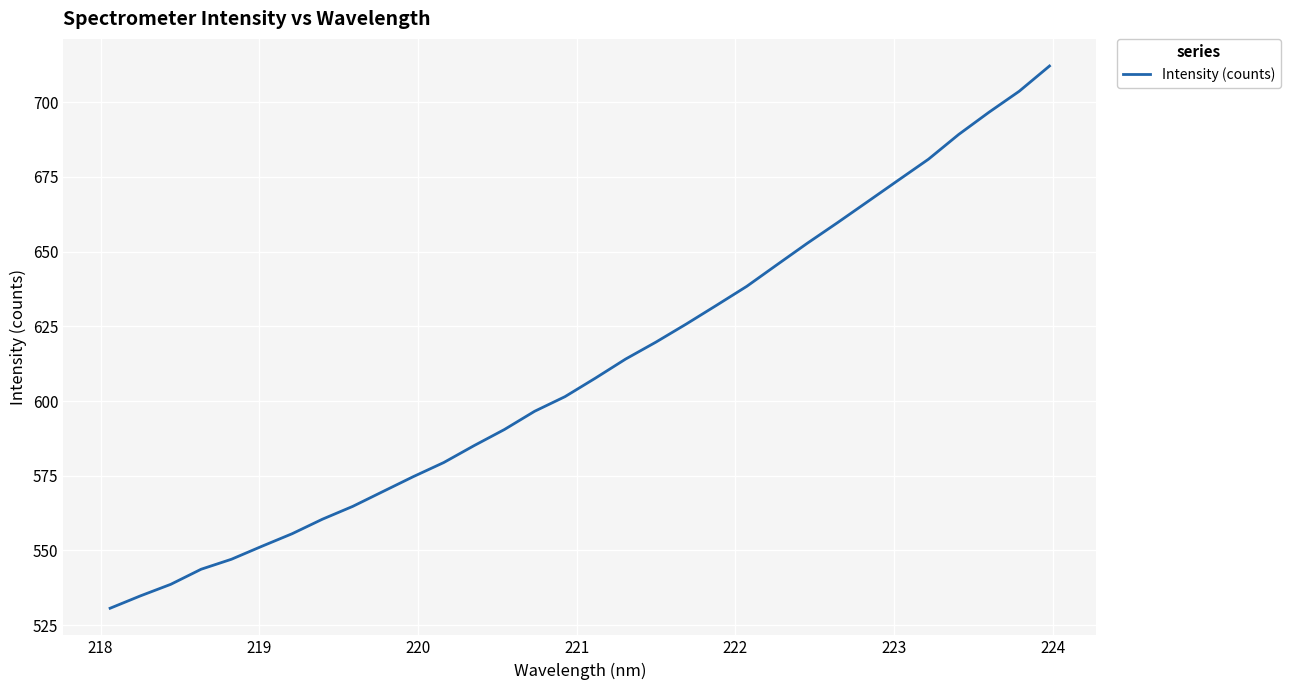

What is the maximum value shown in the chart?

712.1